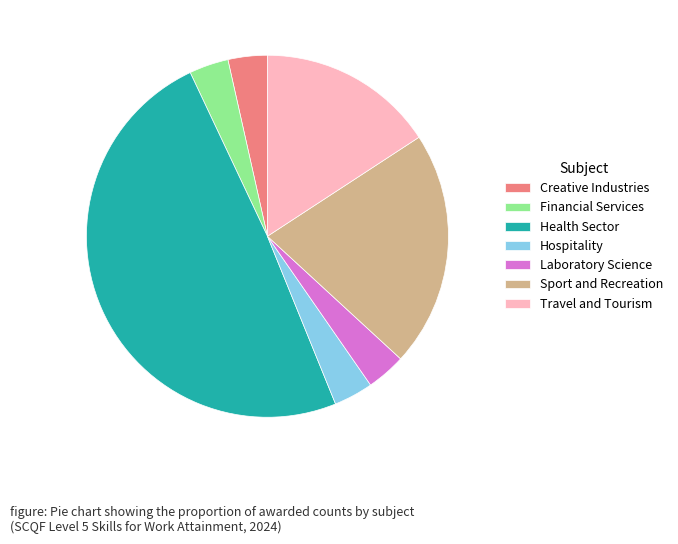

Is Creative Industries the majority of the pie?

No